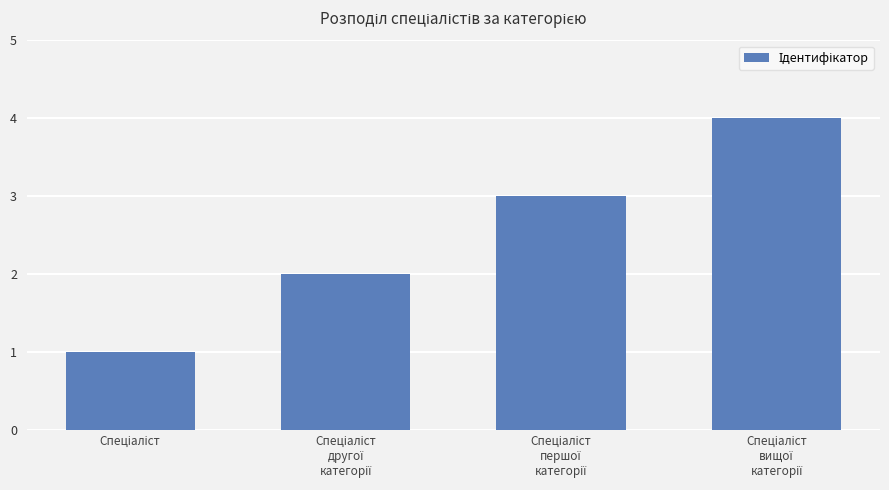

What is the maximum value shown in the chart?

4